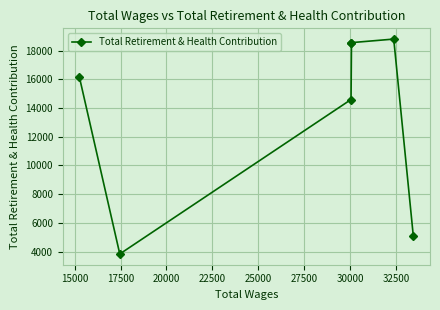

True or false: the data shows 11523 at 15000.

False